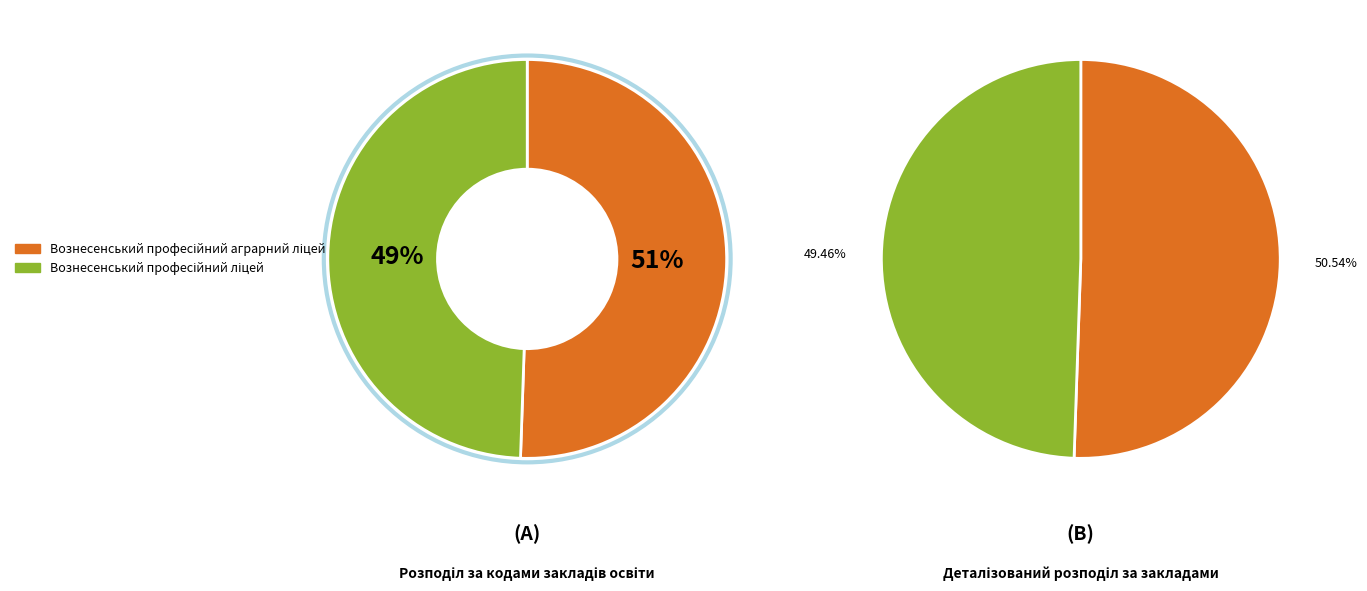

Approximately how many times larger is the value at Вознесенський професійний ліцей compared to Вознесенський професійний аграрний ліцей?

1.0